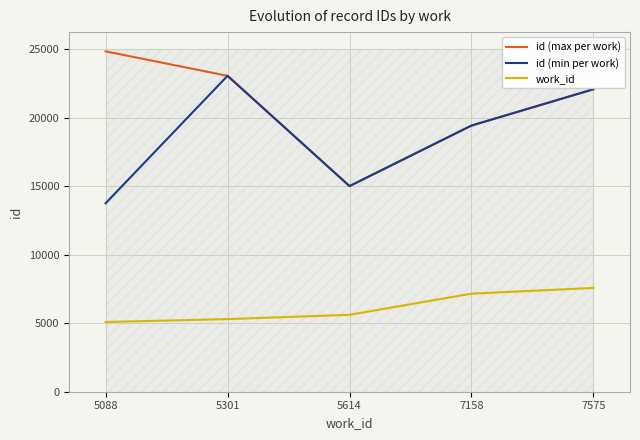

Rank the categories by id (max per work) value from highest to lowest.

5088, 5301, 7575, 7158, 5614